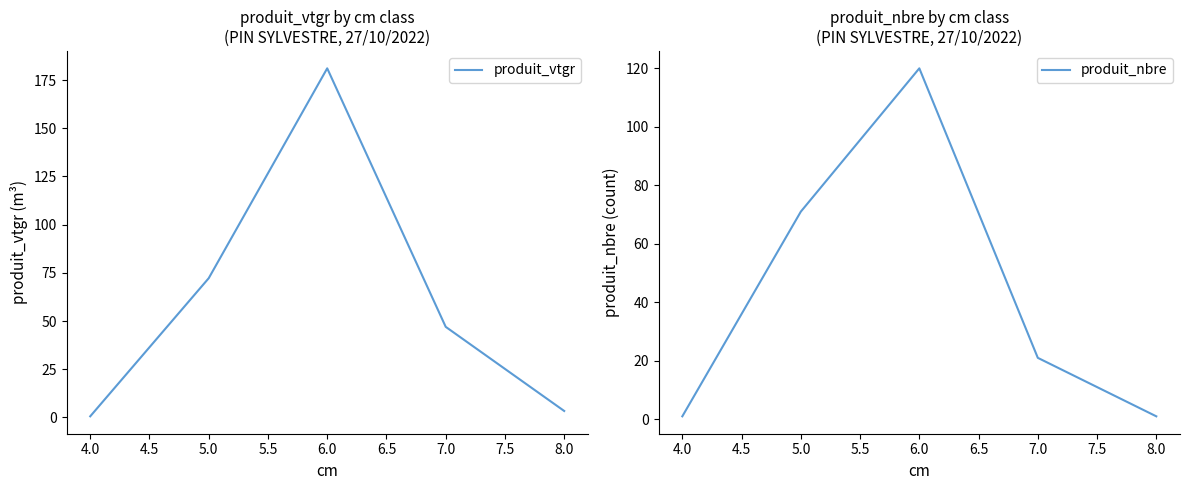

Is this an area chart (filled region under the line)?

No